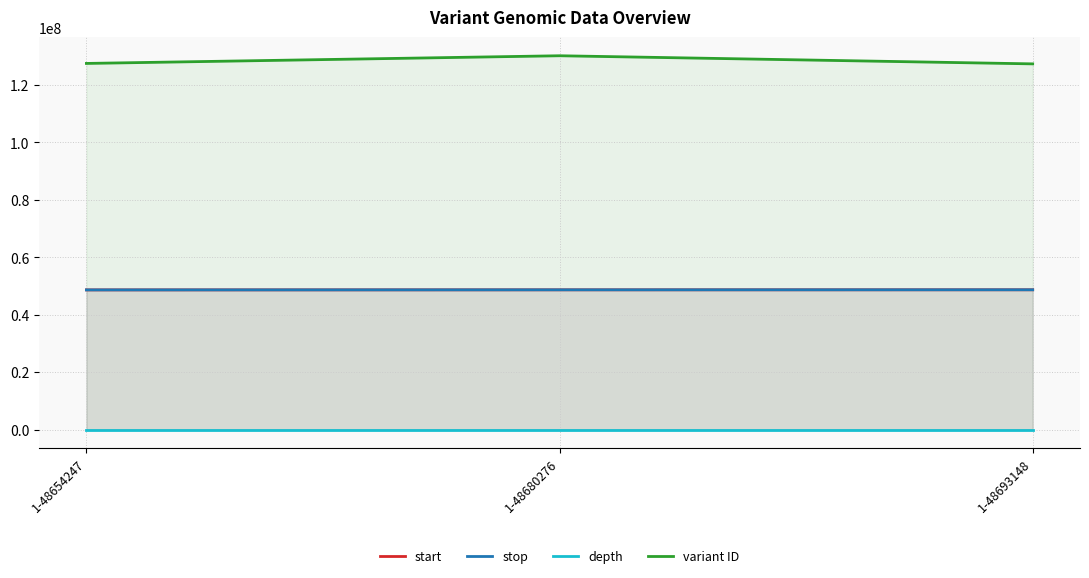

What value does the stop series have at 1-48680276?

48680277